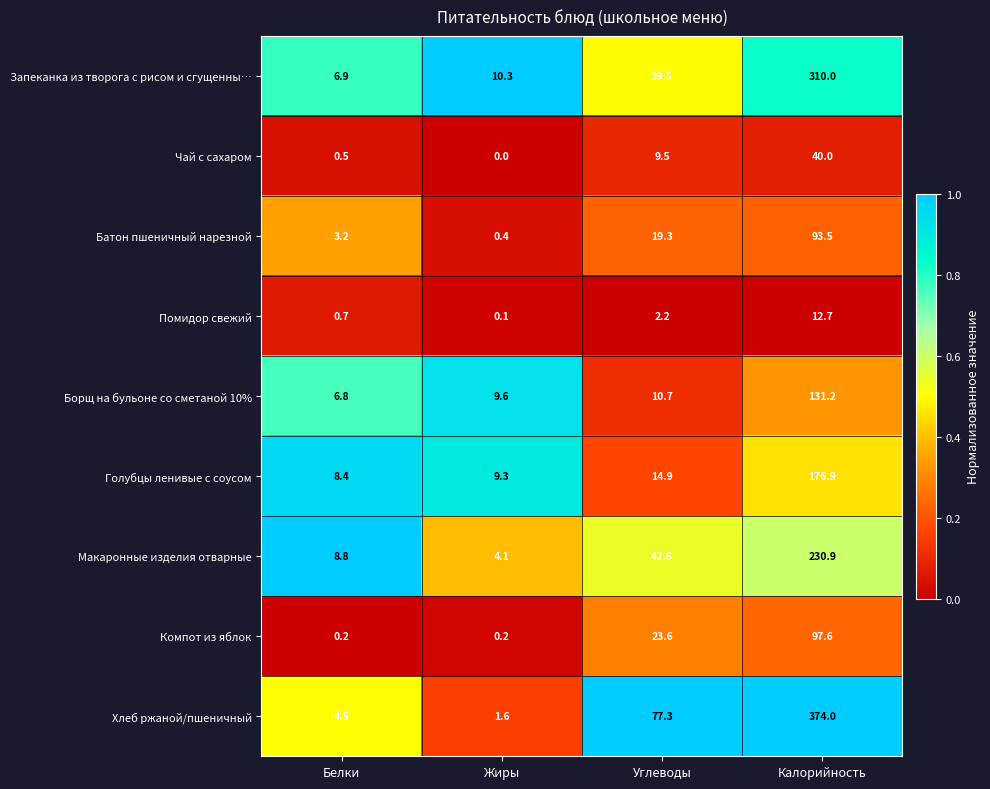

Read the Борщ на бульоне со сметаной 10% value at Жиры.

9.6